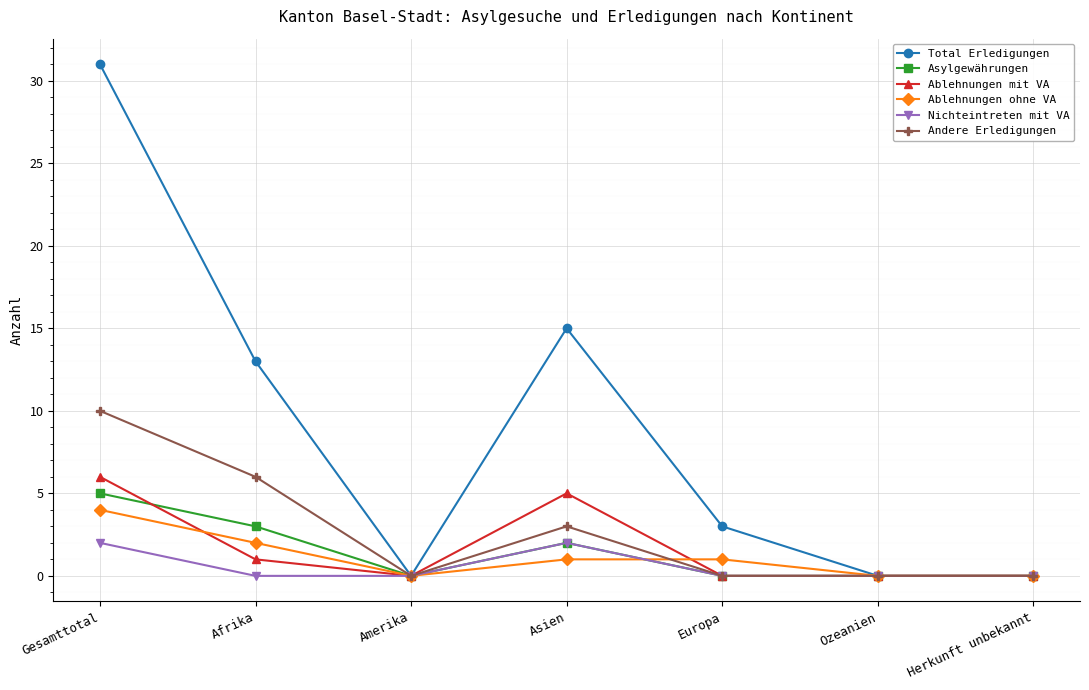

True or false: Nichteintreten mit VA has more than 0 interior local peaks.

True